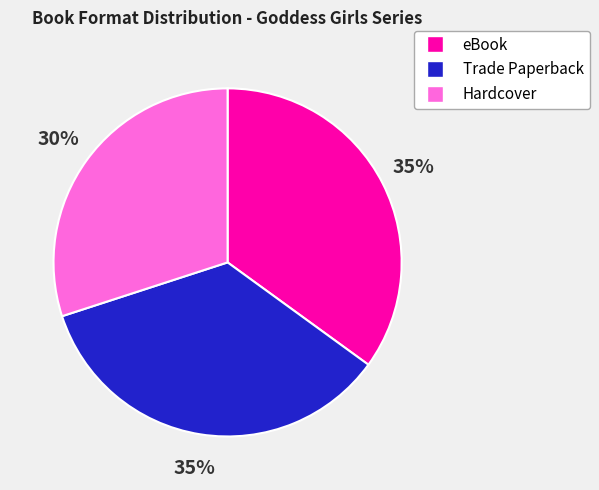

Is the sum of Hardcover and eBook greater than half?

Yes